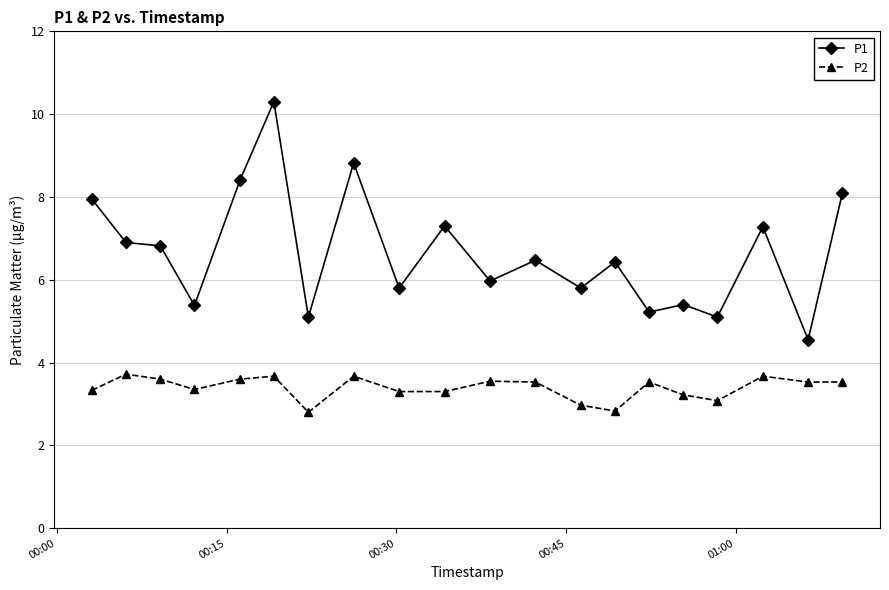

List the series in order of their overall mean, lowest first.

P2, P1